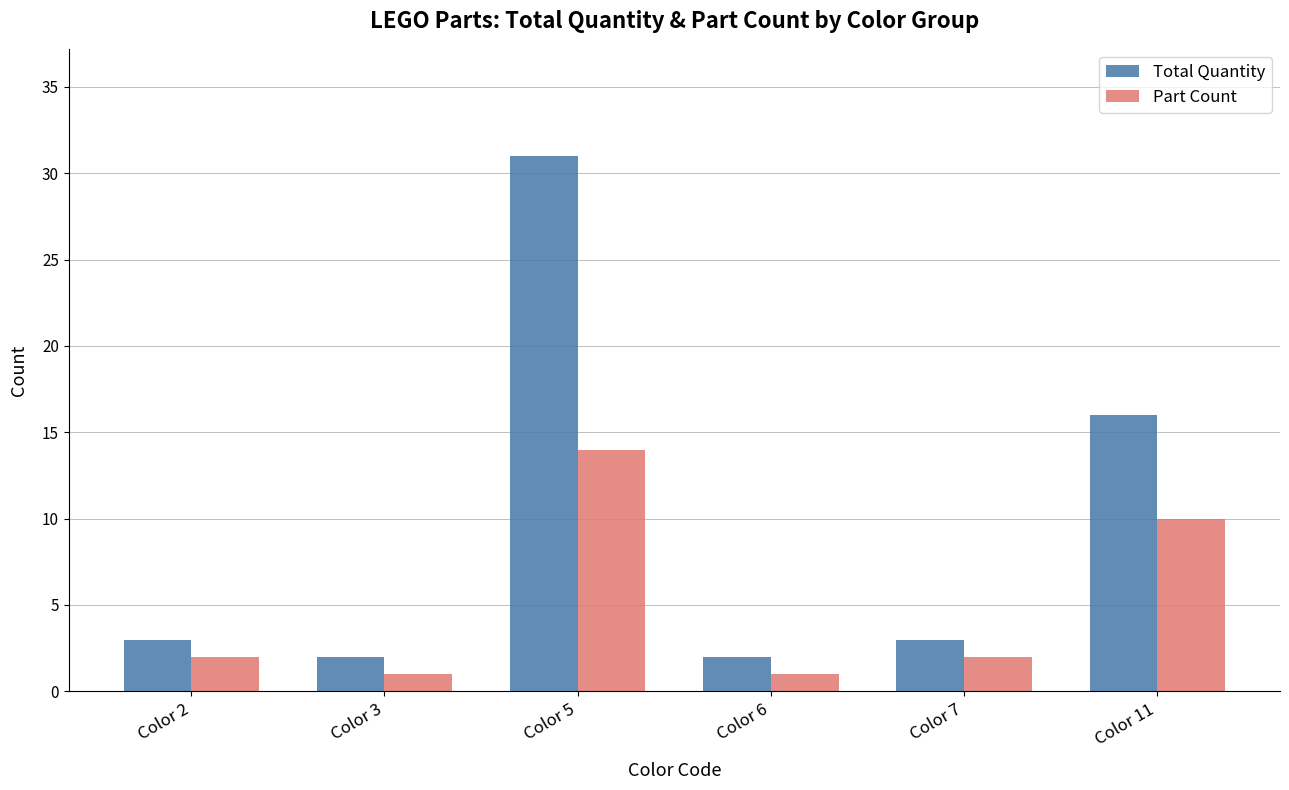

Where is Part Count nearest to the value 7?

Color 11